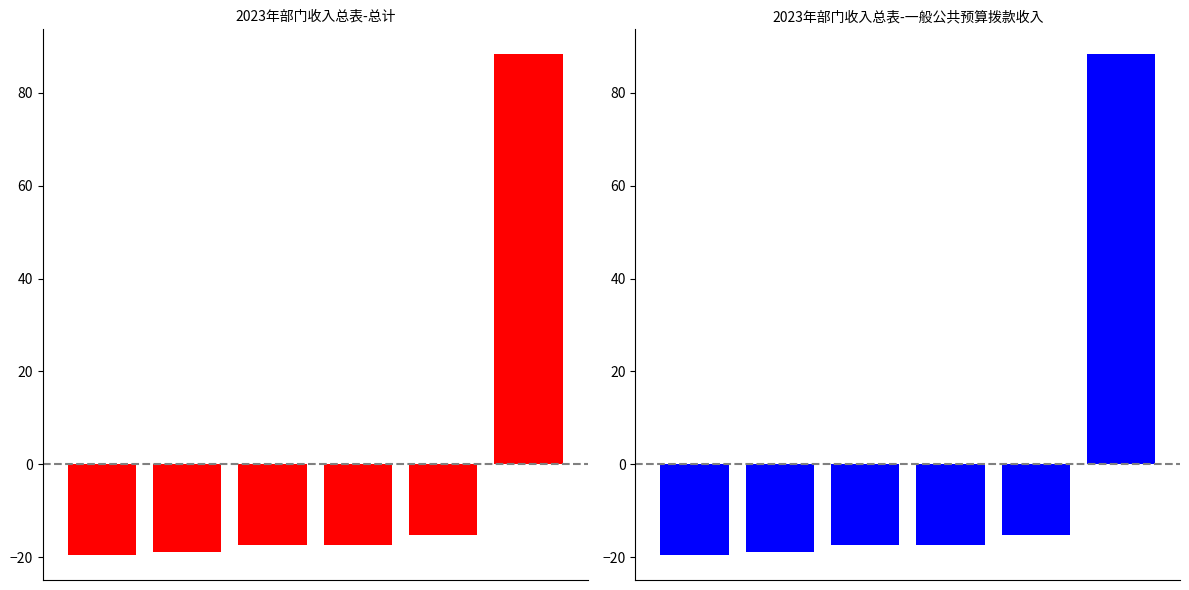

At which label does 一般公共预算拨款收入 reach its peak?

5